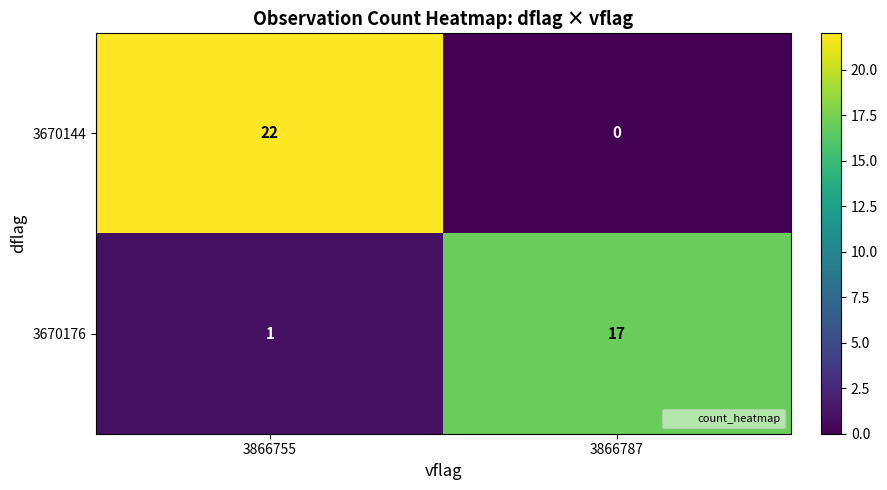

What is the average value of the 3670176 series?

9